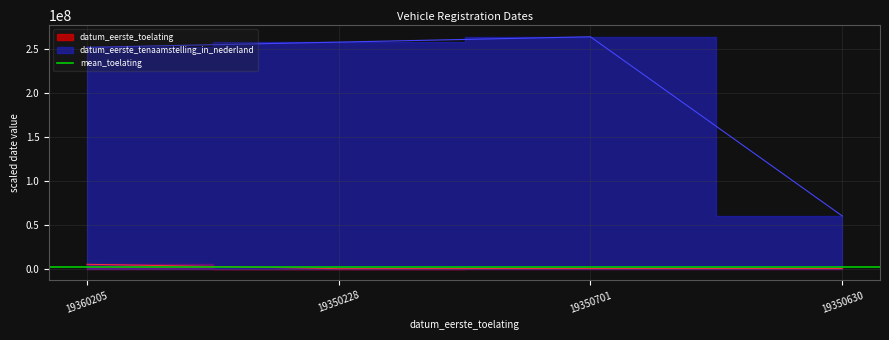

How many data points in datum_eerste_toelating are above 350500?

1